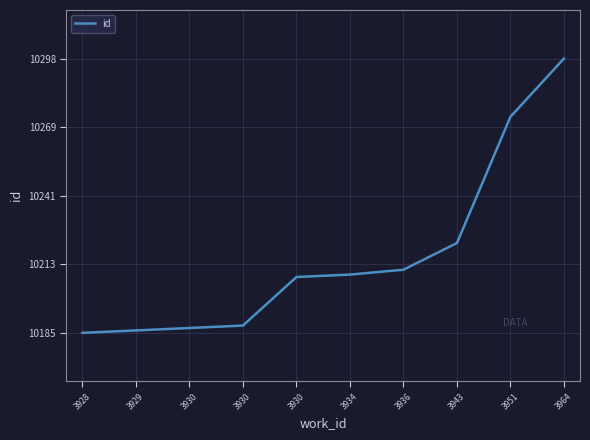

Is this an area chart (filled region under the line)?

No